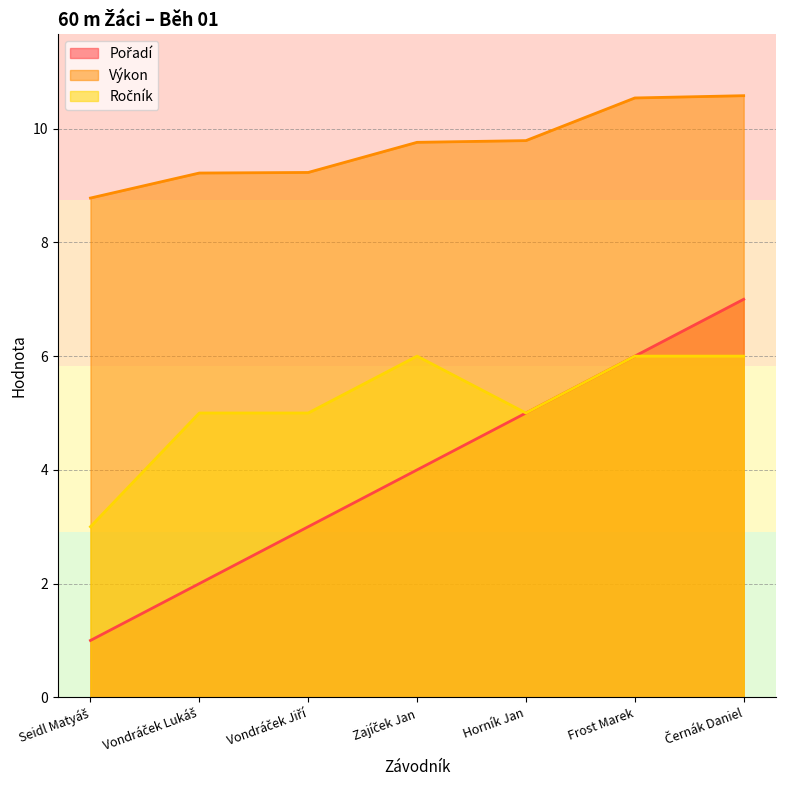

What is the approximate value of Pořadí at Seidl Matyáš?

1.0